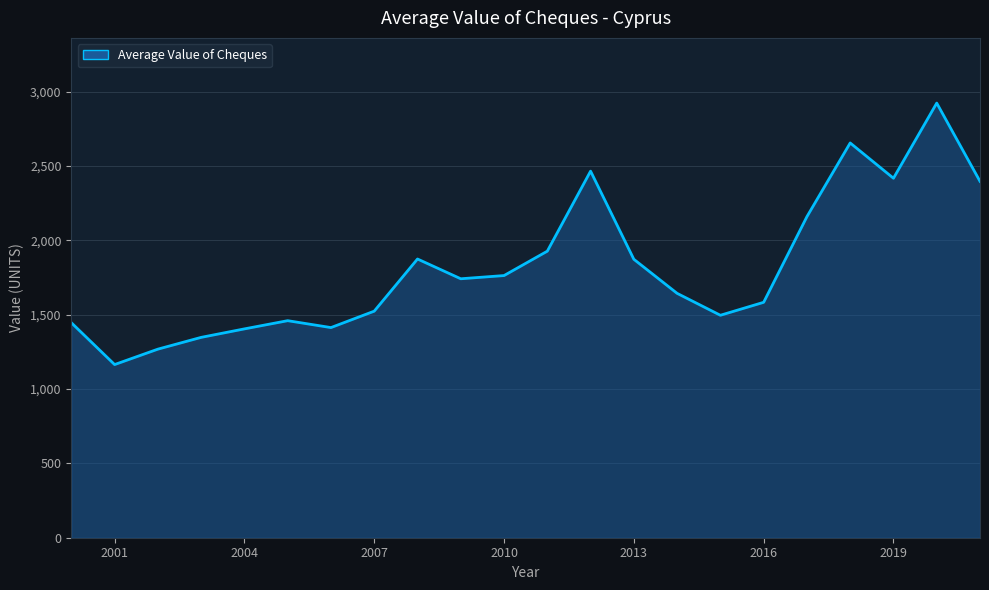

What is the difference between the second highest and minimum values?

1490.7